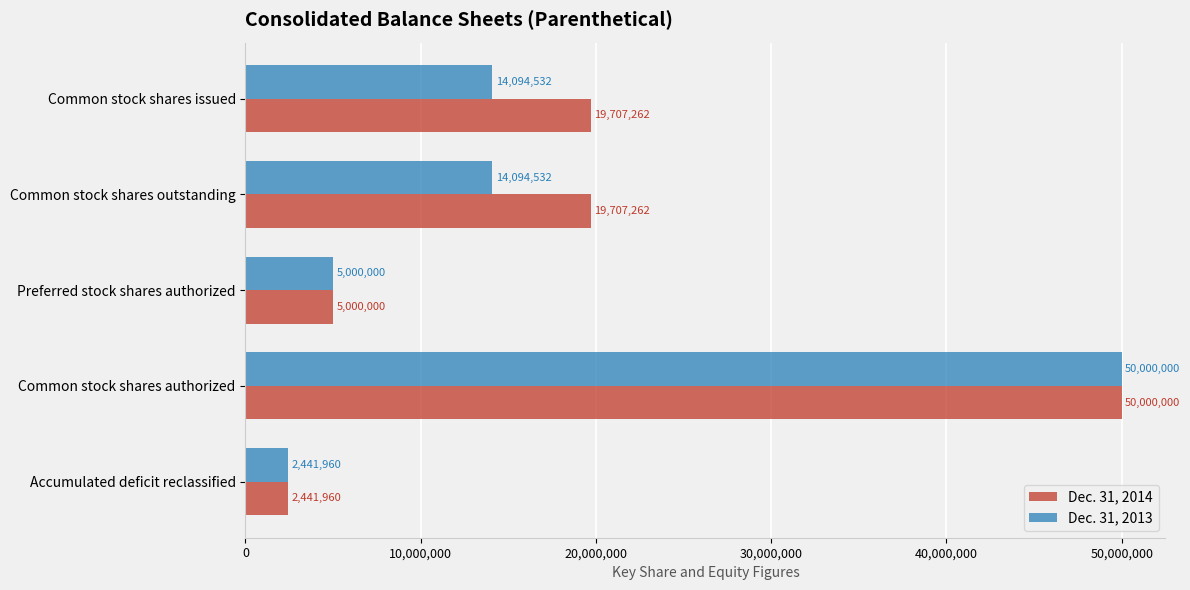

What value does the Dec. 31, 2014 series have at Preferred stock shares authorized?

5000000